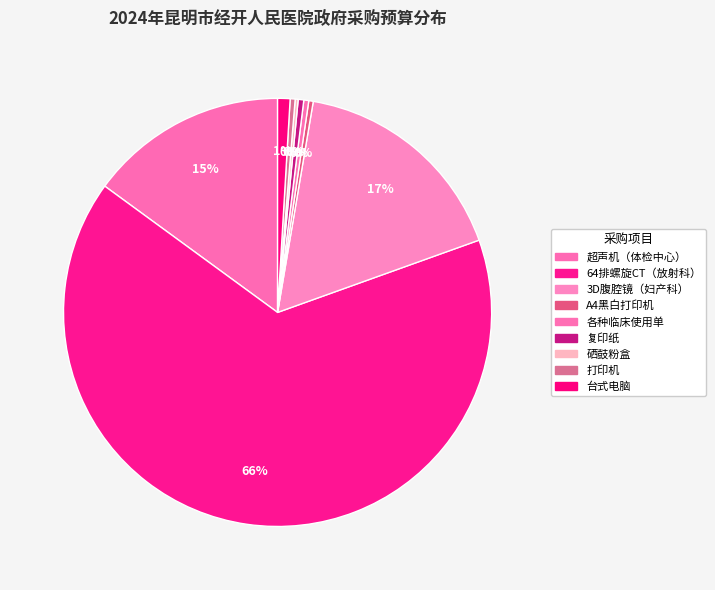

Which slice is the largest?

64排螺旋CT（放射科）